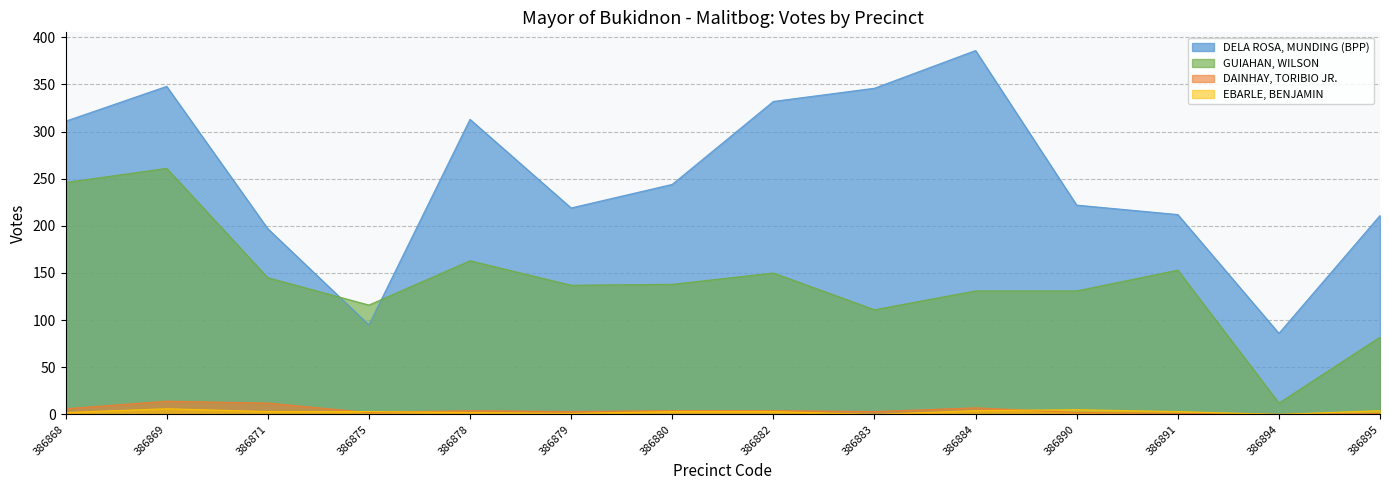

At which category does EBARLE, BENJAMIN reach its first local peak?

386869